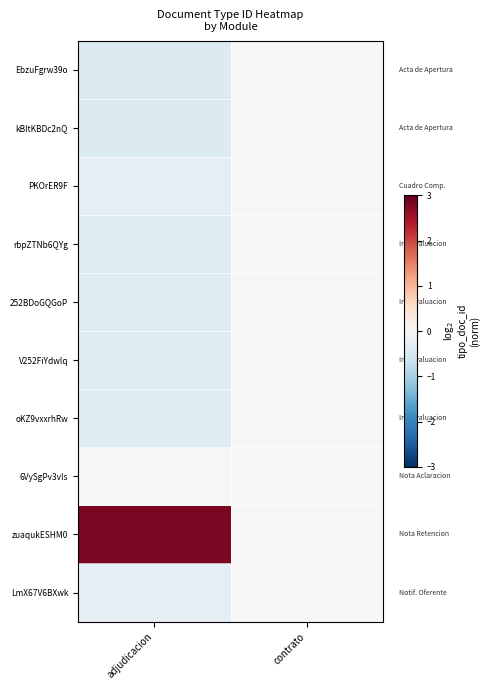

Which series has the largest range (max minus min)?

zuaqukESHM0